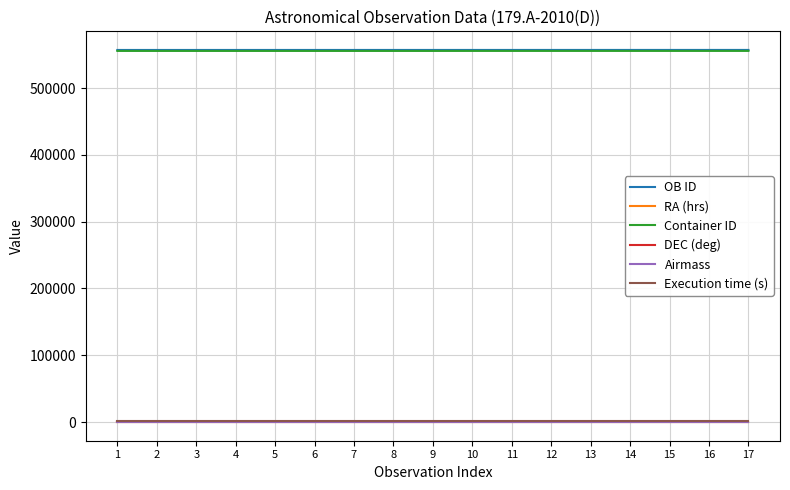

What is the approximate value of RA (hrs) at 15?

18.8